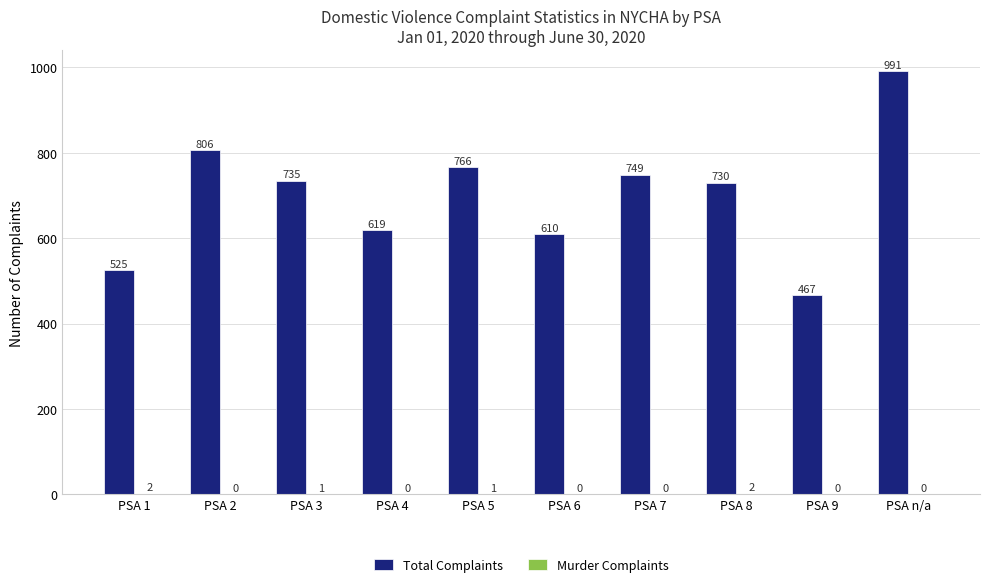

True or false: Total Complaints has a value of 730 at PSA 8.

True